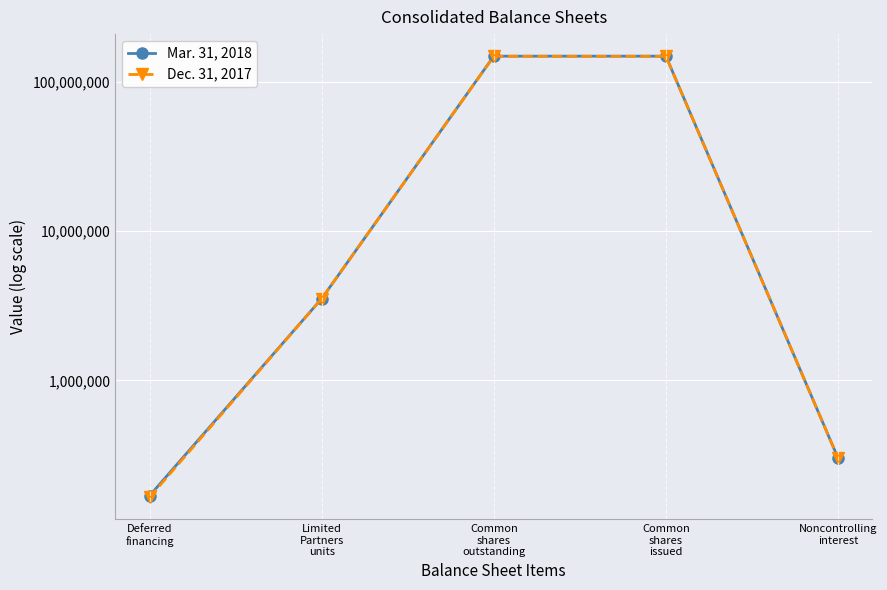

What is the label of the 4th point from the left?

Common
shares
issued